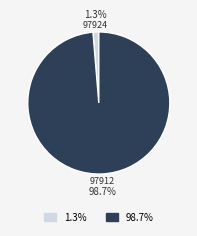

Does any single category account for the majority?

Yes